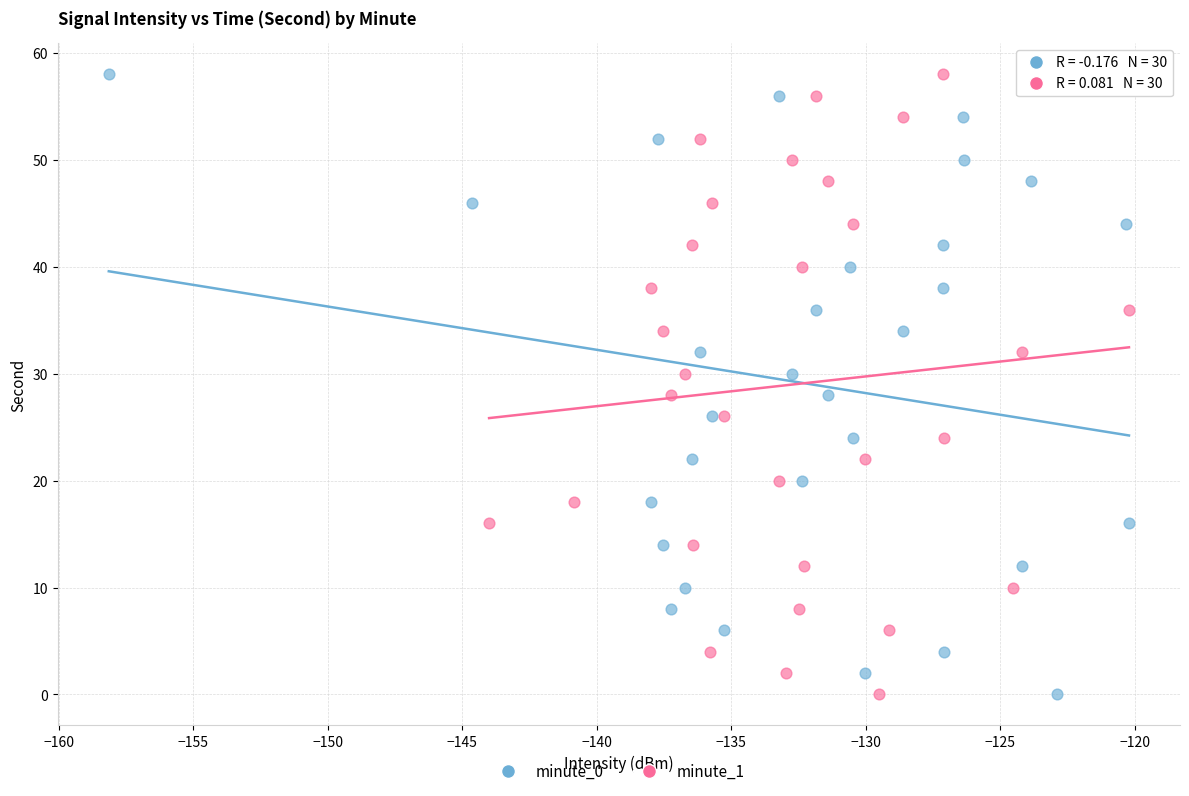

What are all the series names shown in the legend?

minute_0, minute_1